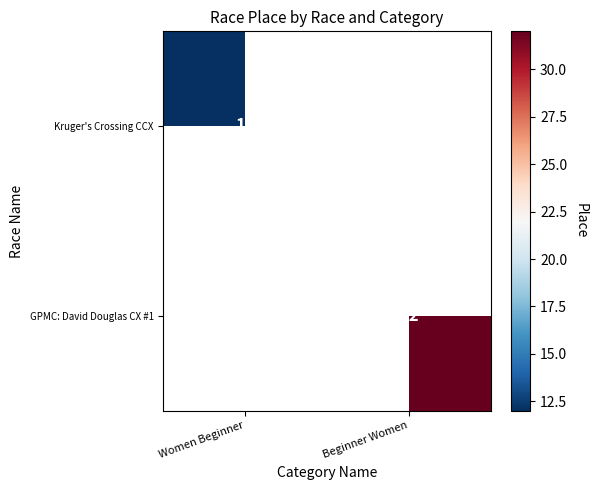

How many series are shown in this chart?

2